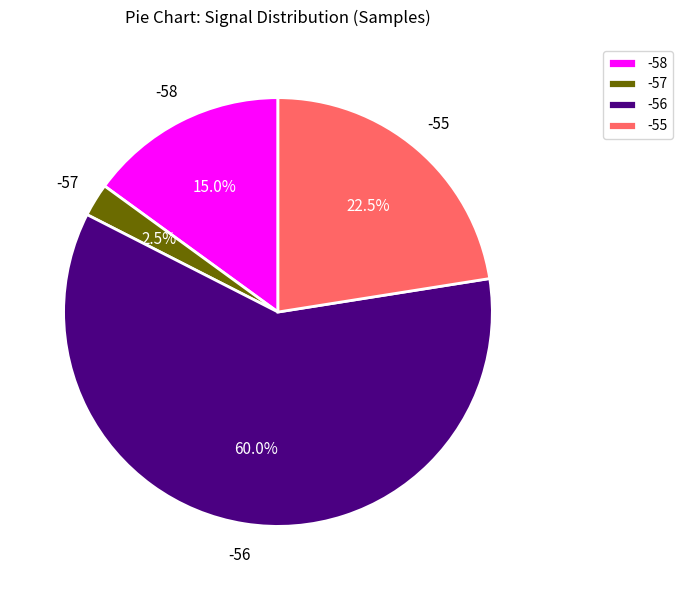

Is there any slice that represents more than half of the pie?

Yes